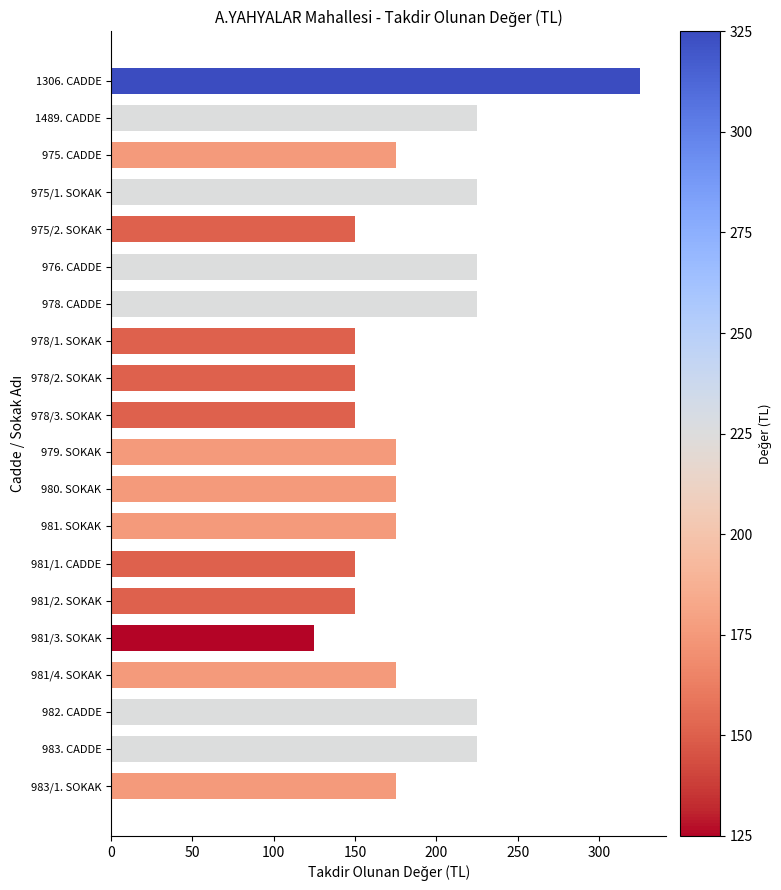

Reading top to bottom, transcribe all the data shown in this chart.

1306. CADDE=325	1489. CADDE=225	975. CADDE=175	975/1. SOKAK=225	975/2. SOKAK=150	976. CADDE=225	978. CADDE=225	978/1. SOKAK=150	978/2. SOKAK=150	978/3. SOKAK=150	979. SOKAK=175	980. SOKAK=175	981. SOKAK=175	981/1. CADDE=150	981/2. SOKAK=150	981/3. SOKAK=125	981/4. SOKAK=175	982. CADDE=225	983. CADDE=225	983/1. SOKAK=175